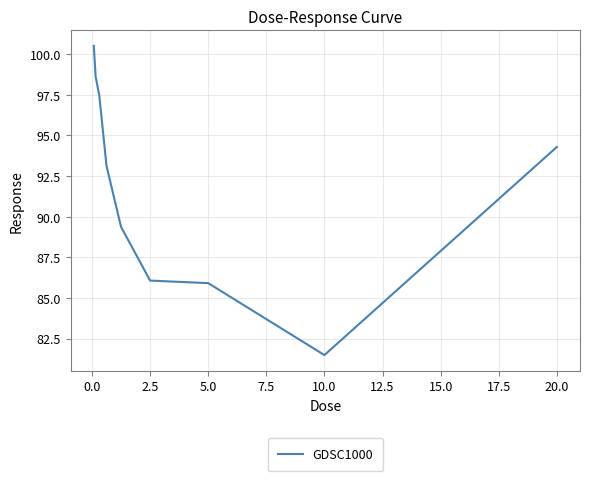

What is the minimum value shown in the chart?

81.5